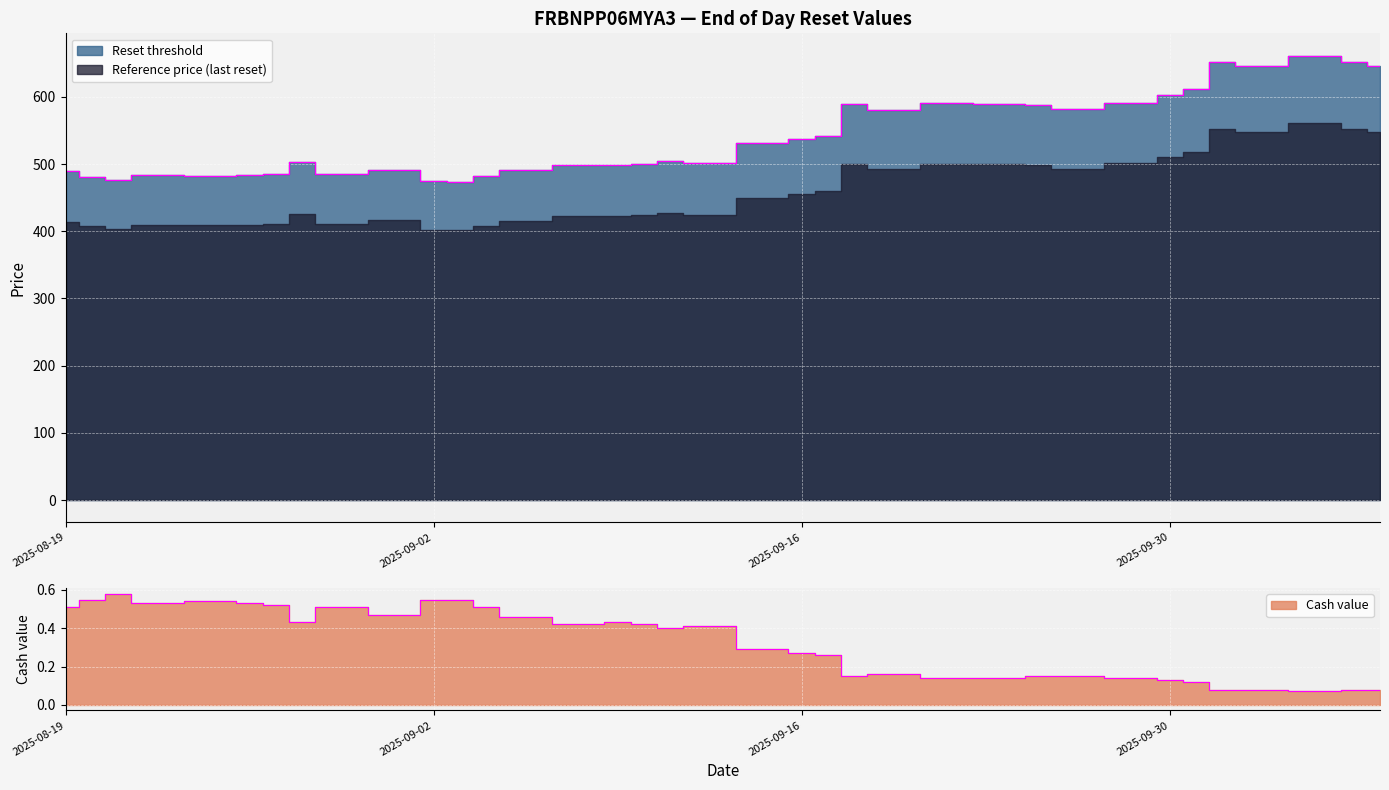

Which series has the widest spread of values?

Reset threshold